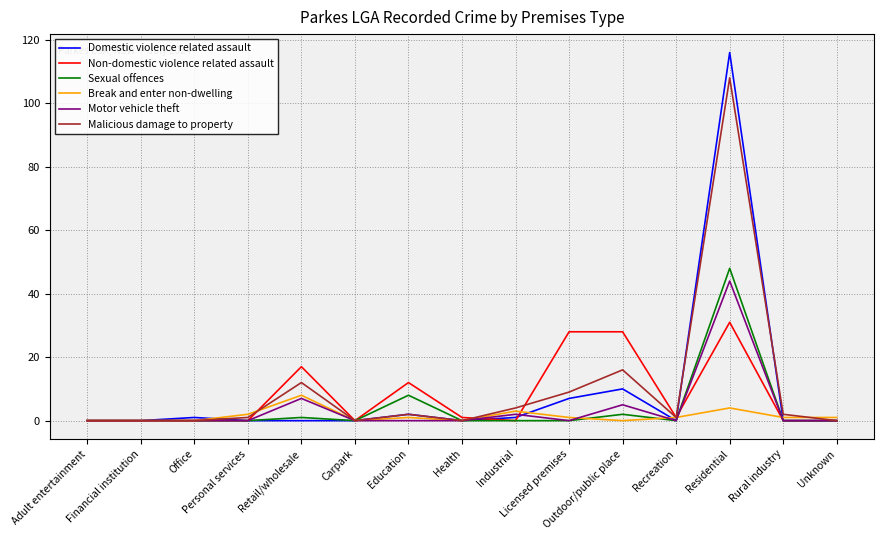

Which series has the largest range (max minus min)?

Domestic violence related assault